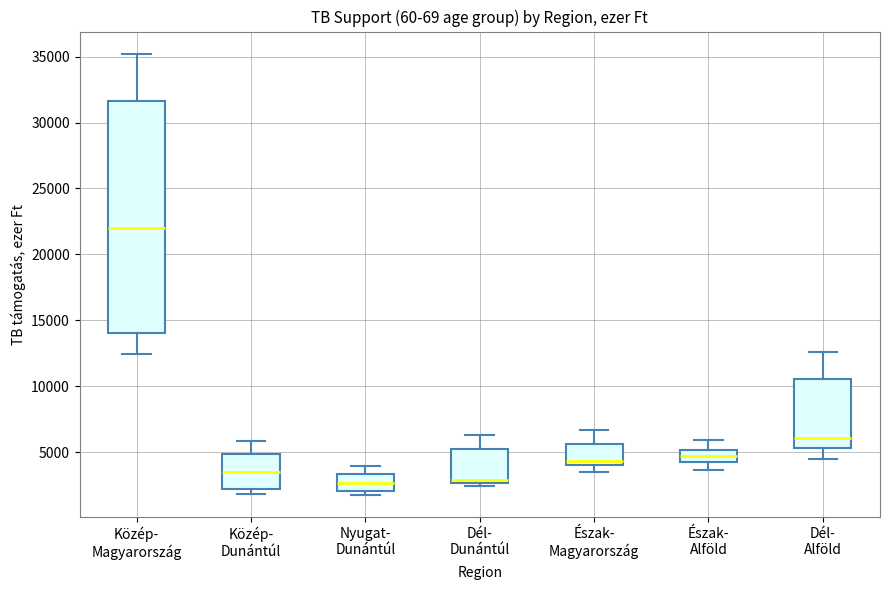

Which box is the tallest, from its lower edge to its upper edge?

Közép- Magyarország